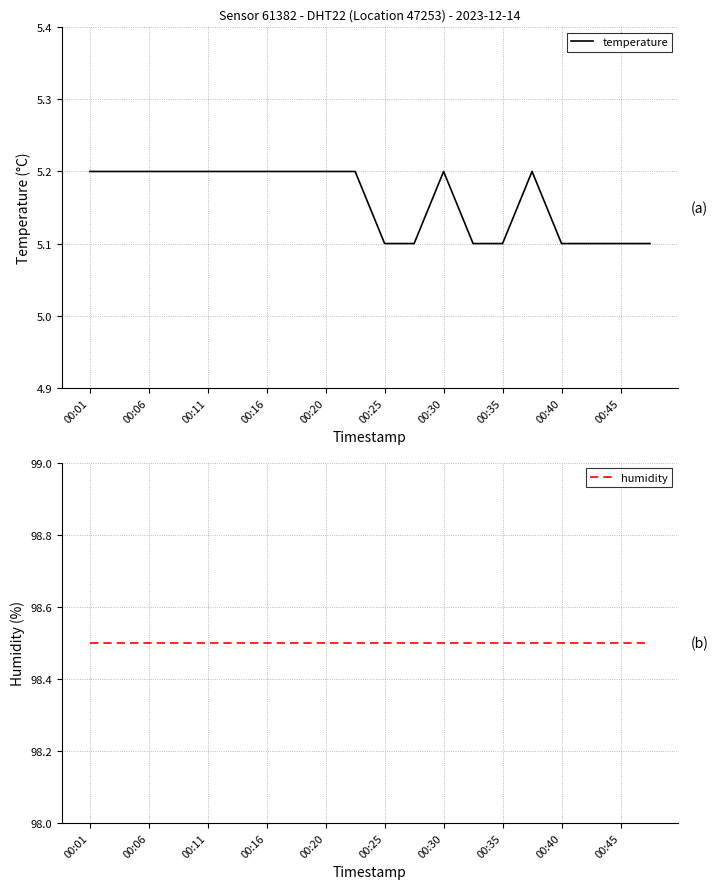

The temperature series shows 5.2 at 00:20. True or false?

True